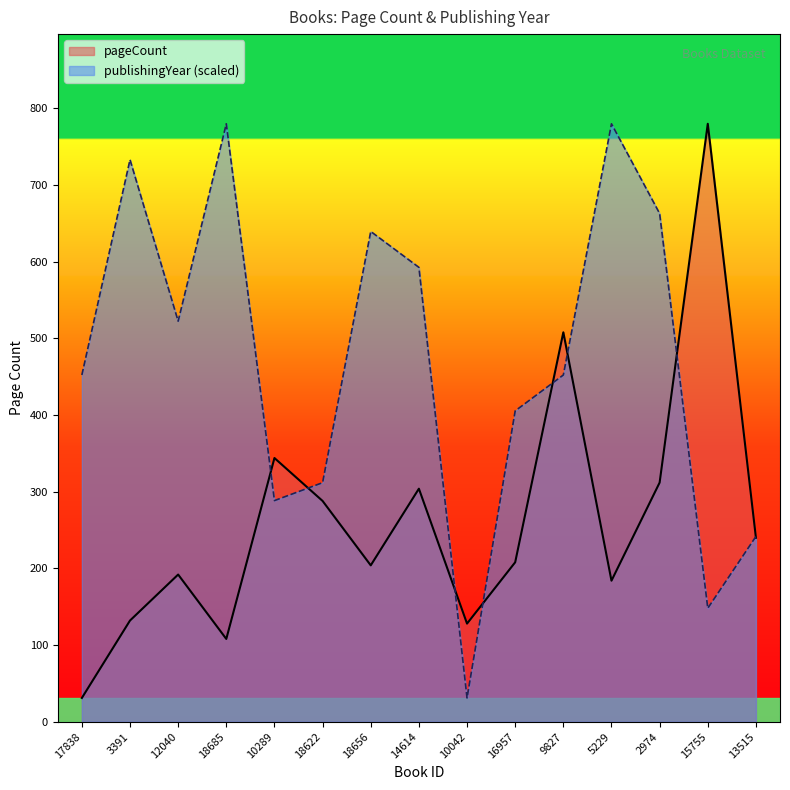

Between which two adjacent categories do publishingYear and pageCount first intersect?

18685 and 10289